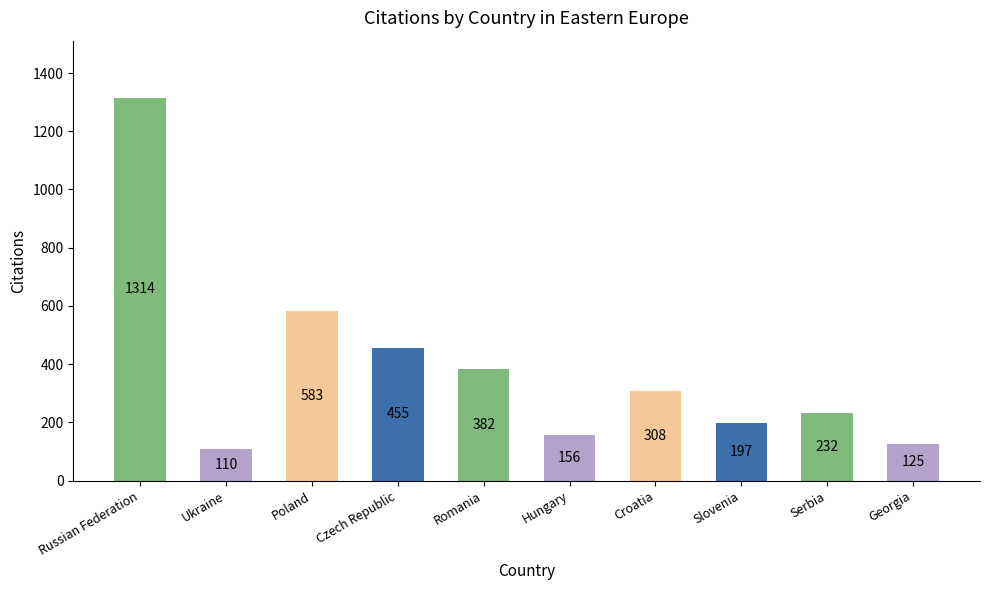

Is it true that the value at Georgia is 178?

False